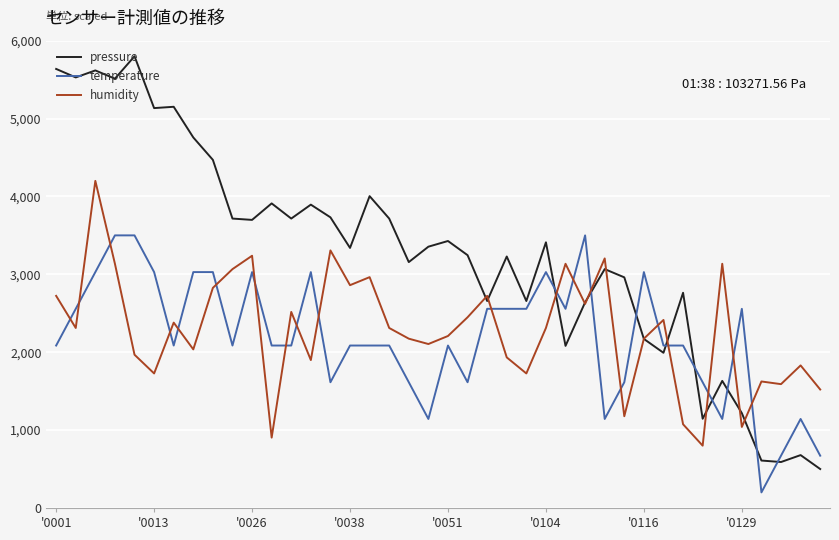

Rank the series by their maximum value, from lowest to highest.

temperature, humidity, pressure